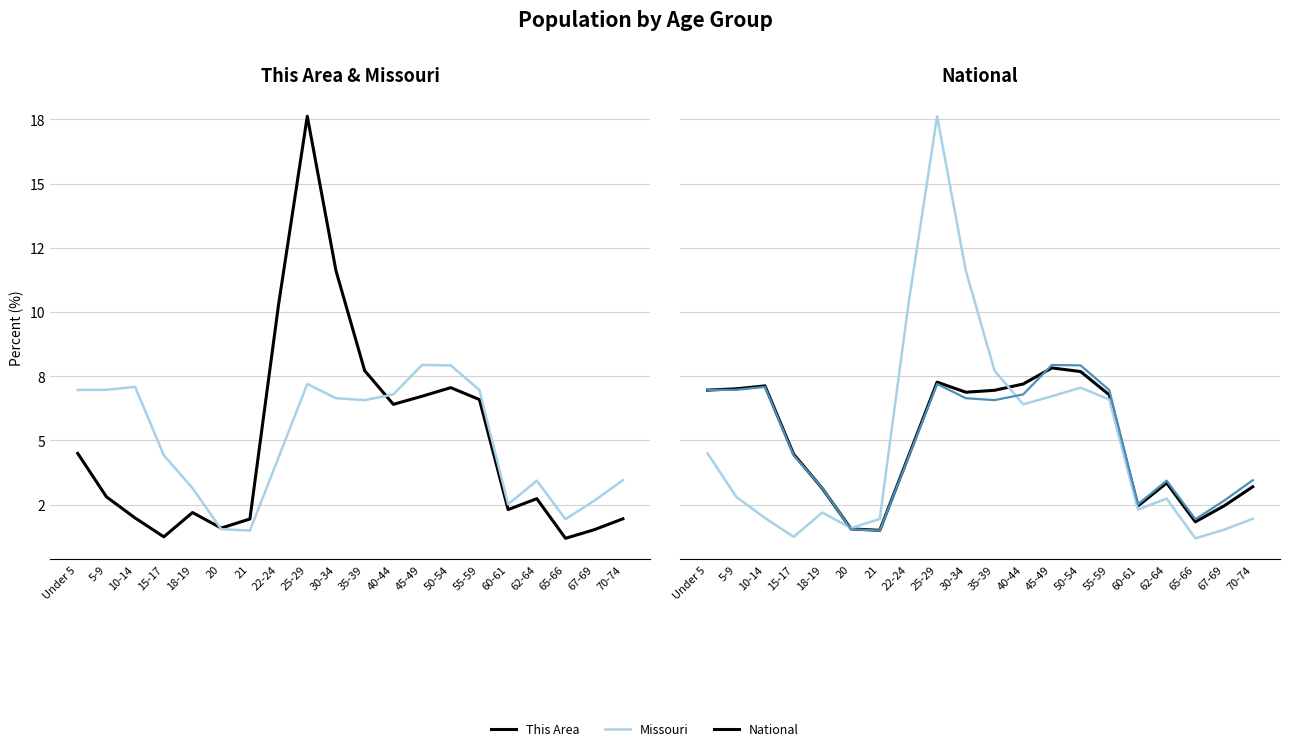

Which category has the lowest value across all series?

65-66